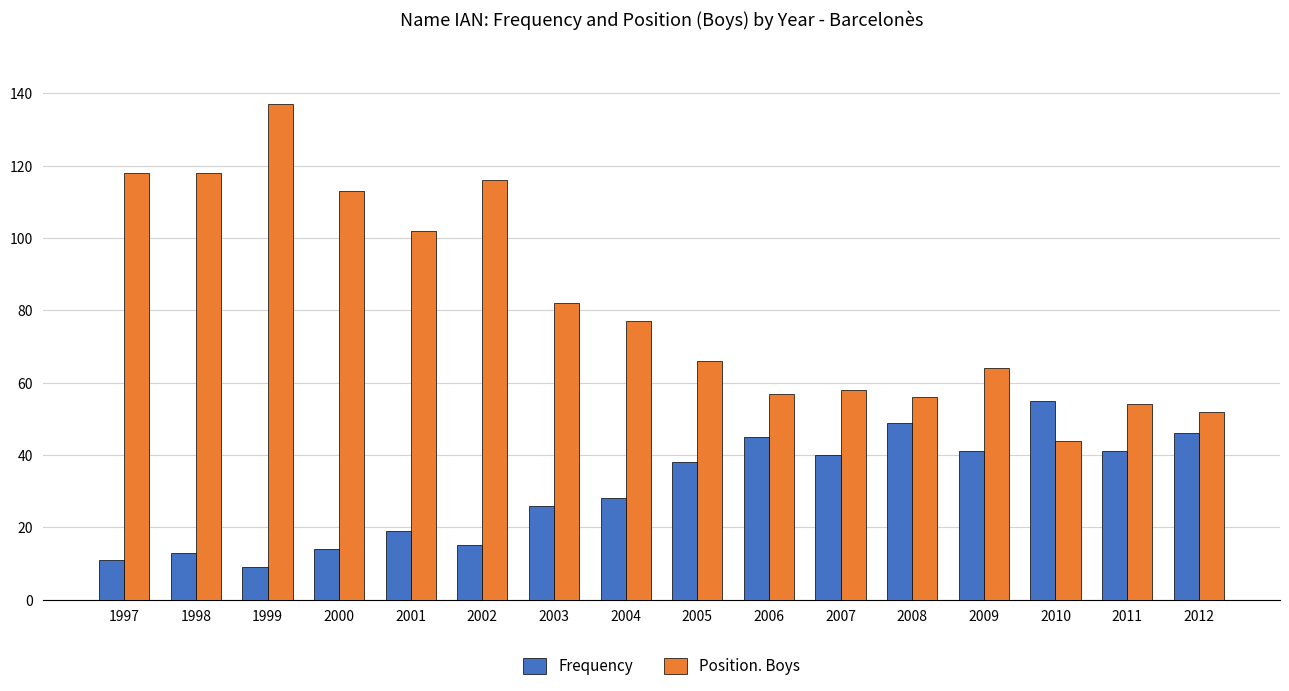

Reading left to right, list all the values displayed in this chart.

Frequency: 1997=11	1998=13	1999=9	2000=14	2001=19	2002=15	2003=26	2004=28	2005=38	2006=45	2007=40	2008=49	2009=41	2010=55	2011=41	2012=46
Position. Boys: 1997=118	1998=118	1999=137	2000=113	2001=102	2002=116	2003=82	2004=77	2005=66	2006=57	2007=58	2008=56	2009=64	2010=44	2011=54	2012=52